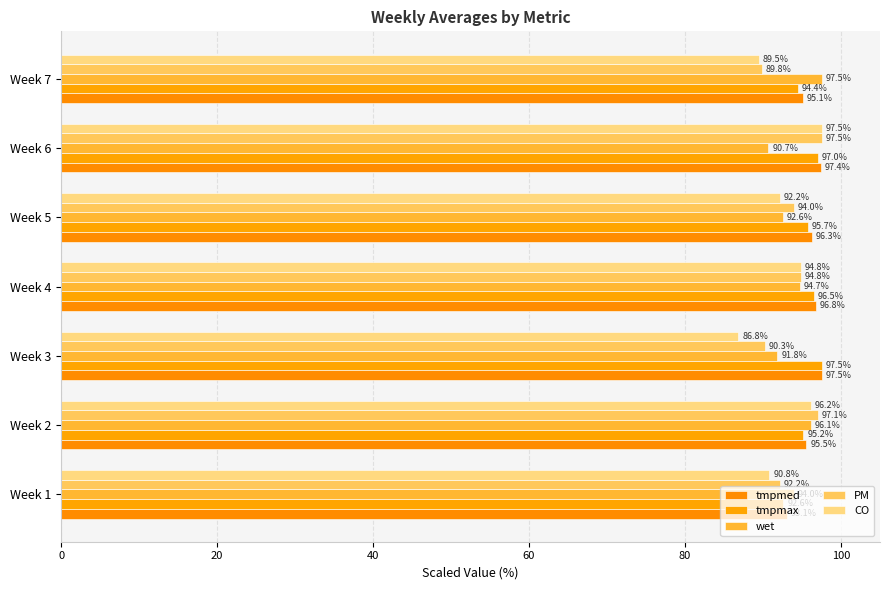

How many values in the CO series exceed 92?

4